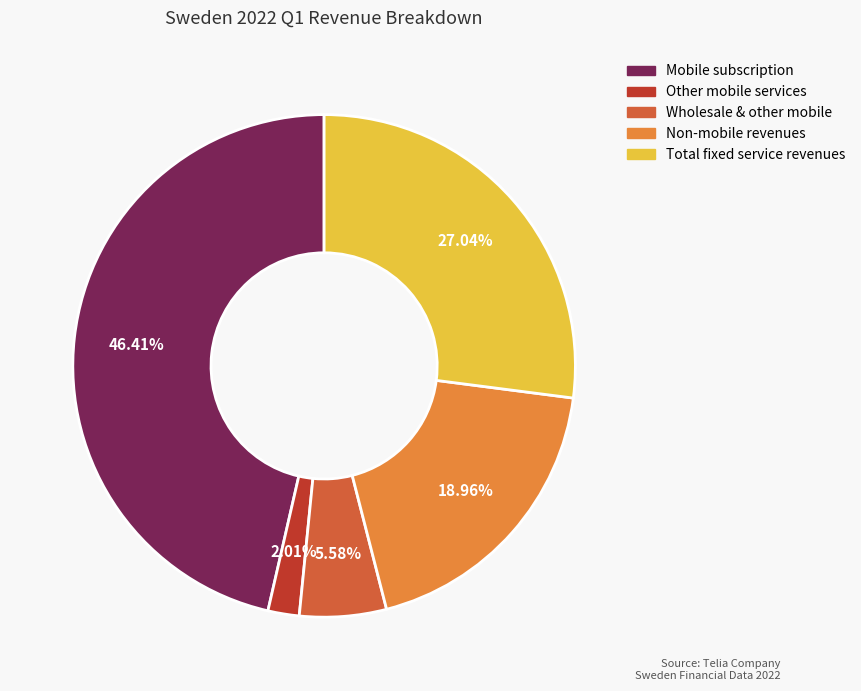

Does any single category account for the majority?

No